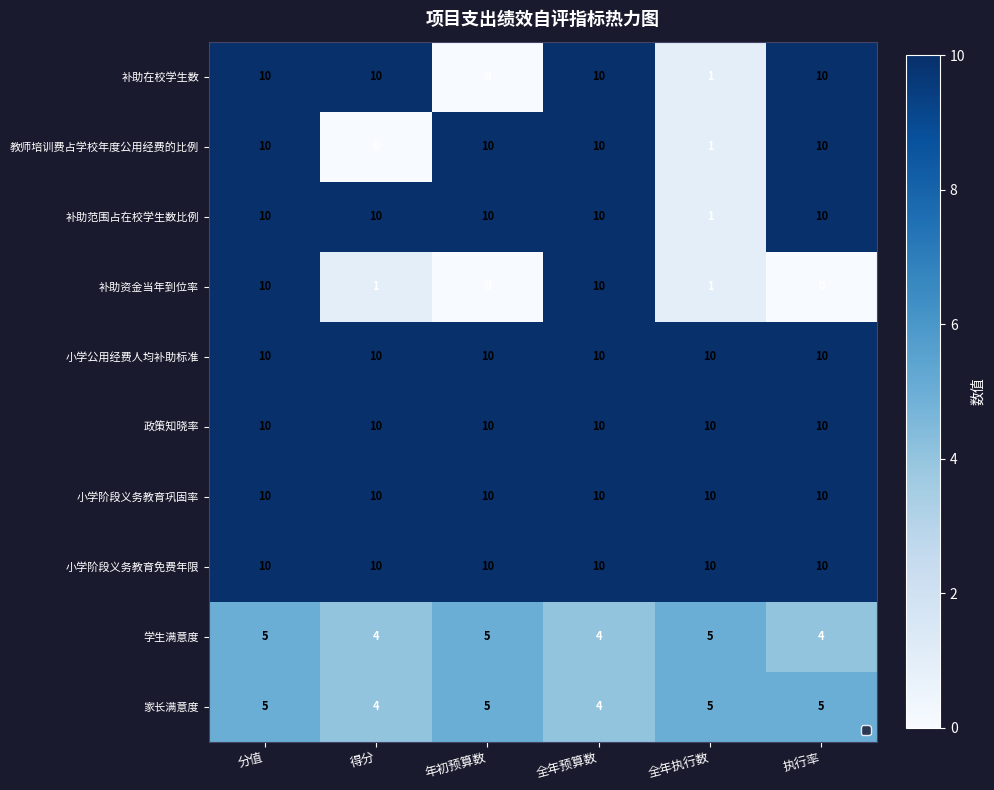

Where is 家长满意度 nearest to the value 4?

得分